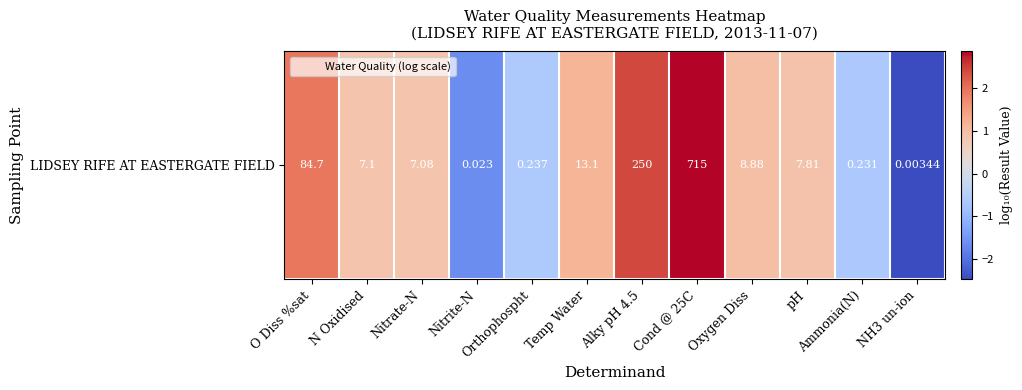

At which category does the chart reach its minimum across all series?

NH3 un-ion